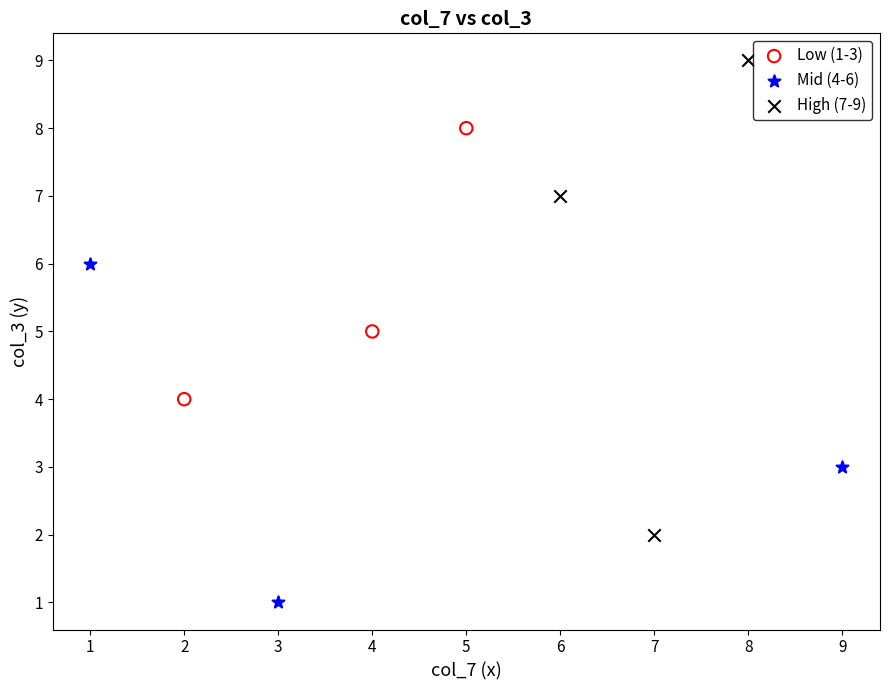

What are all the series names shown in the legend?

Low (1-3), Mid (4-6), High (7-9)